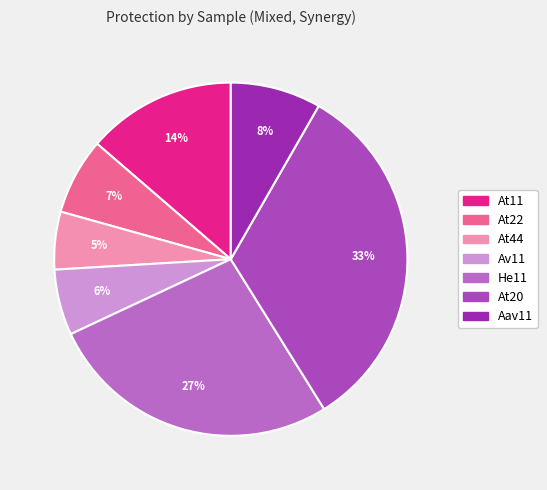

To the nearest percent, what is the combined percentage of At22 and At44?

12%